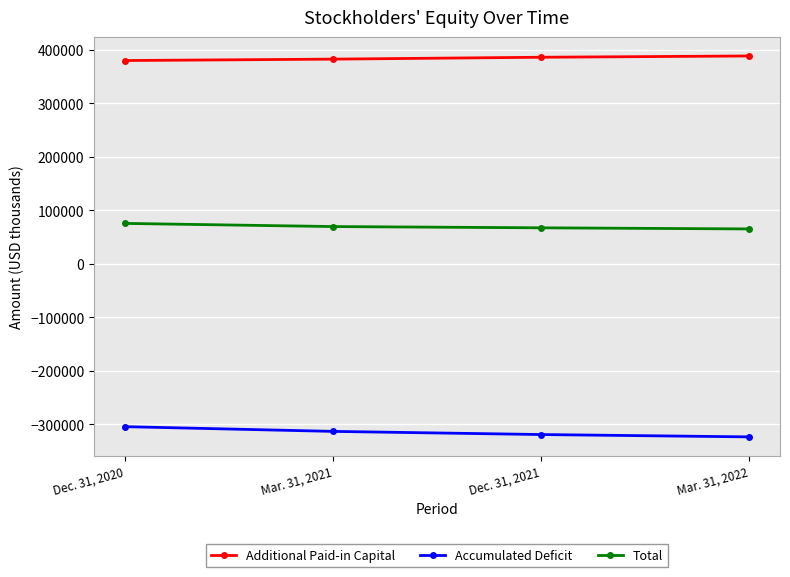

List the labels in order of Additional Paid-in Capital value, smallest first.

Dec. 31, 2020, Mar. 31, 2021, Dec. 31, 2021, Mar. 31, 2022